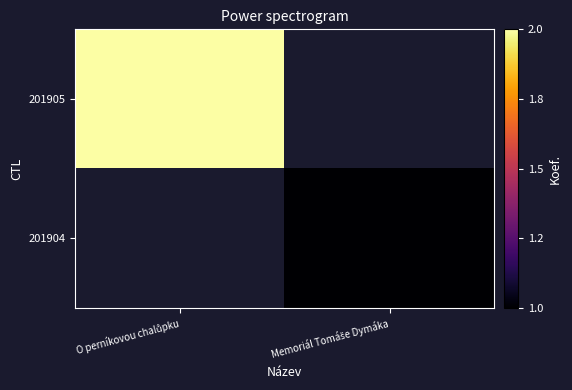

Which label corresponds to the largest value in the chart?

O perníkovou chalůpku